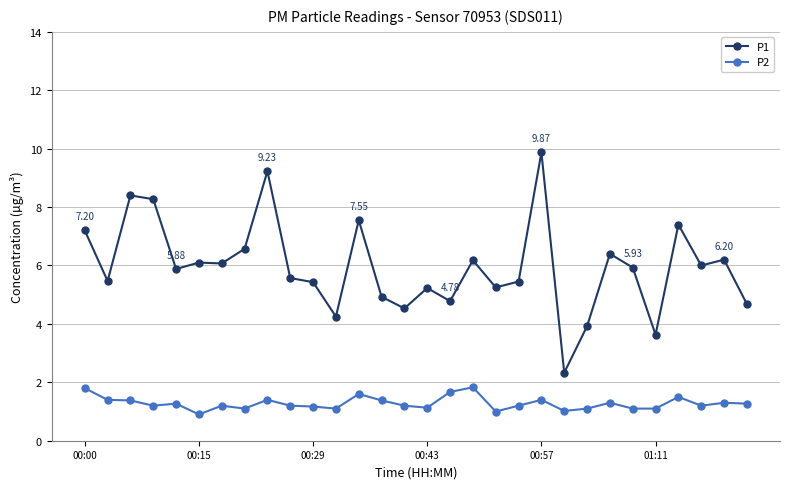

How many lines are shown in the chart?

2